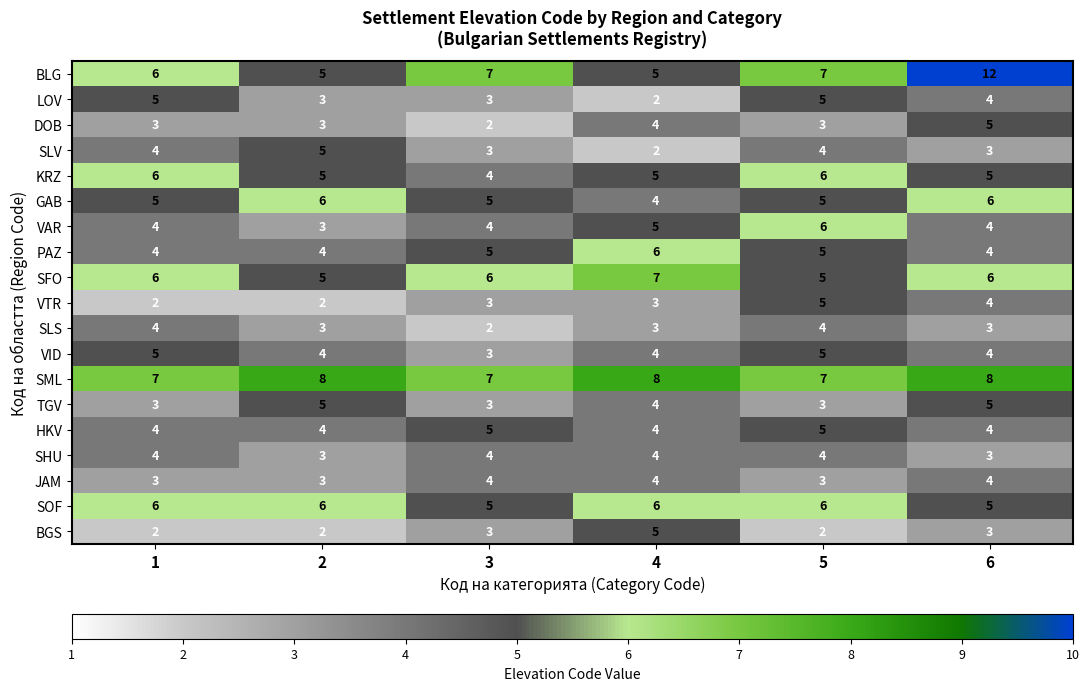

Count the BLG values in the range 5 to 7.

5